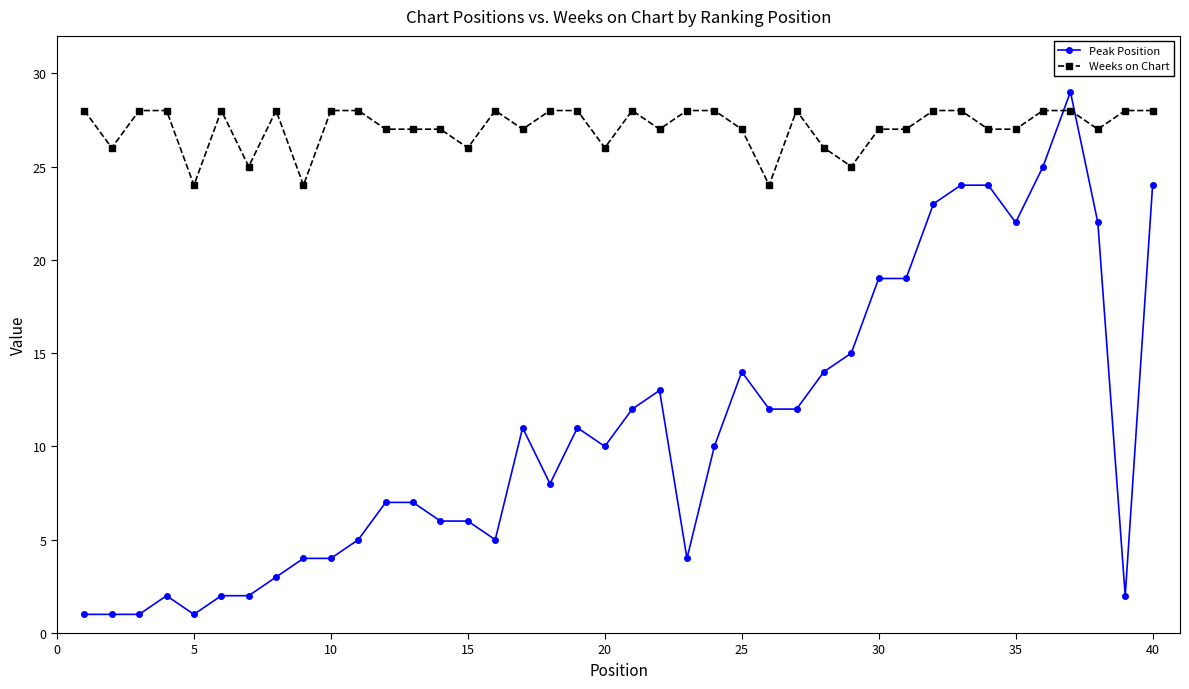

True or false: Peak Position and Weeks on Chart cross at least once.

True